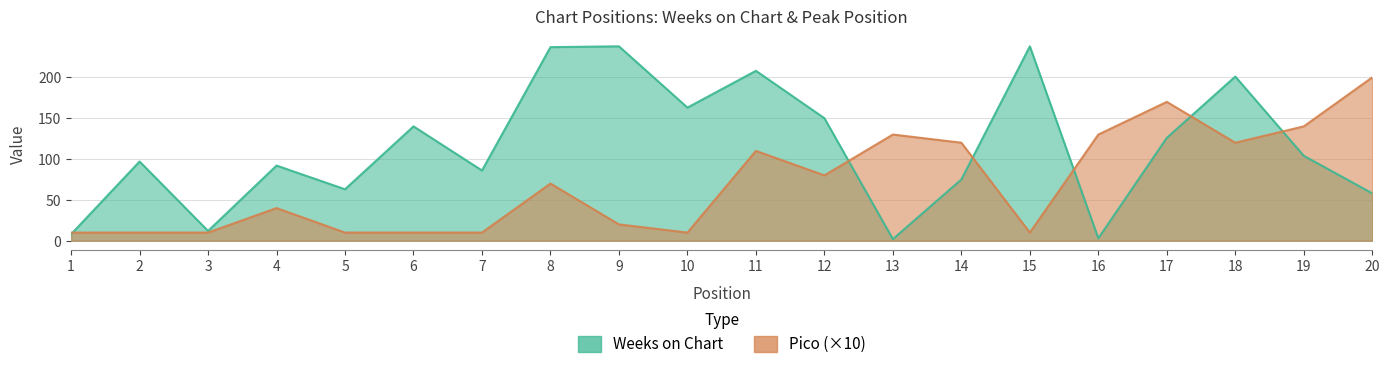

What is the spread (max minus min) of values at 7?

76